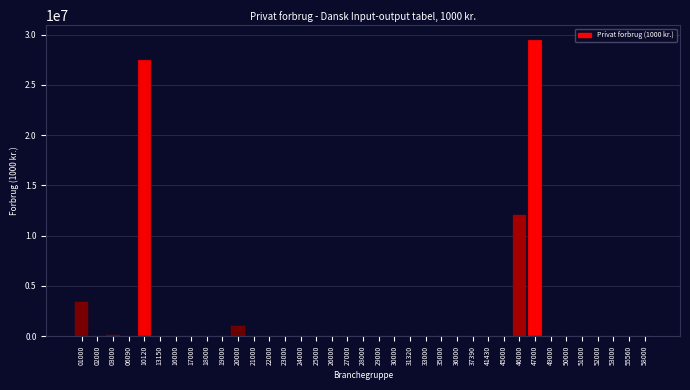

The value at 55560 is -16619538.5. True or false?

False